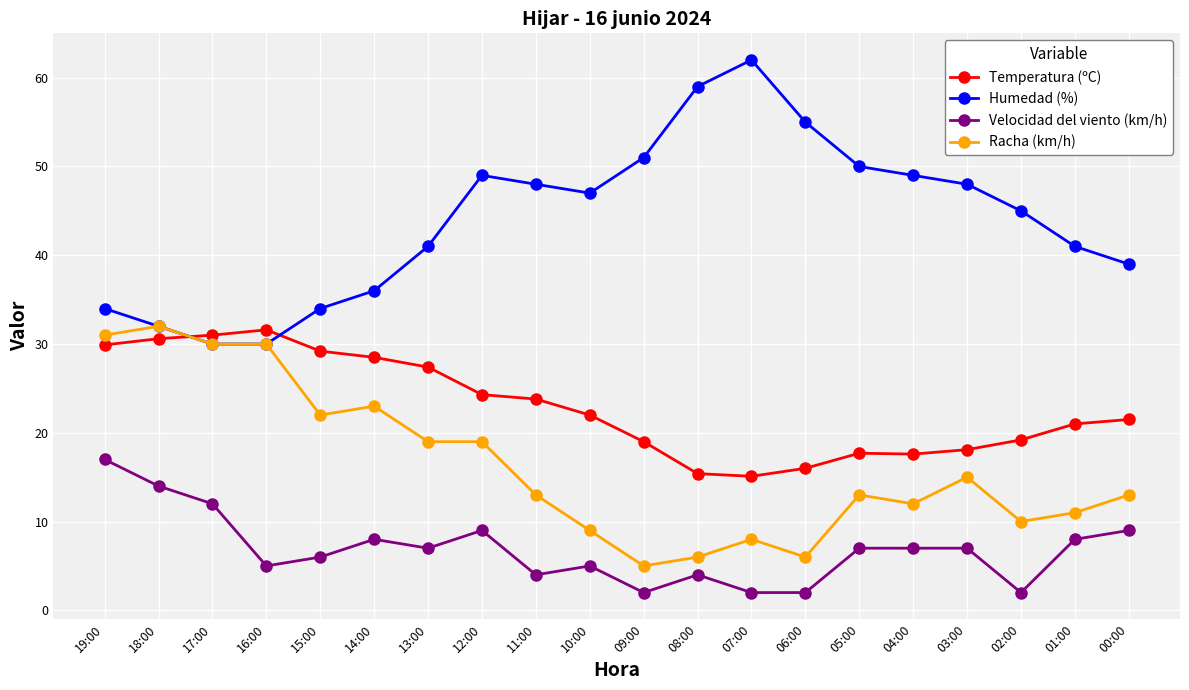

True or false: Velocidad del viento (km/h) has more than 1 interior local peaks.

True